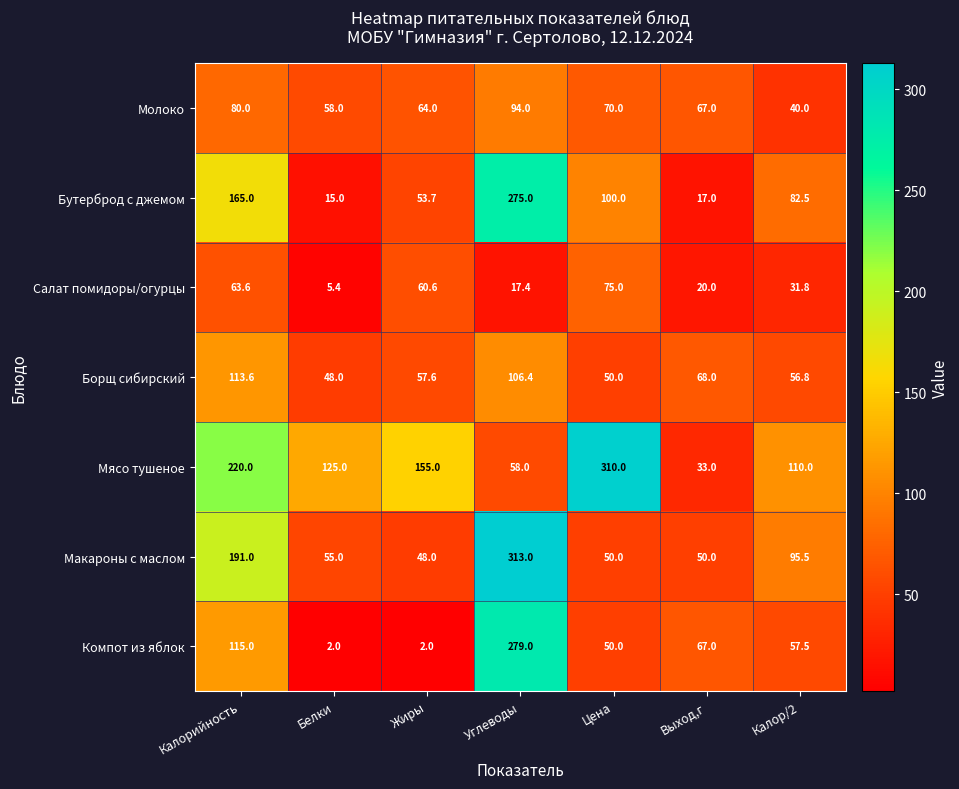

What is the greatest value displayed?

313.0